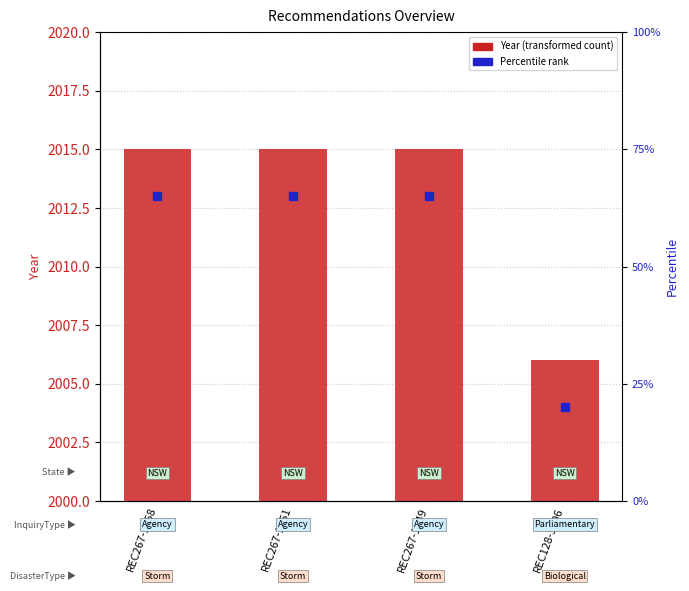

What is the value of the 1st bar from the left?

2015